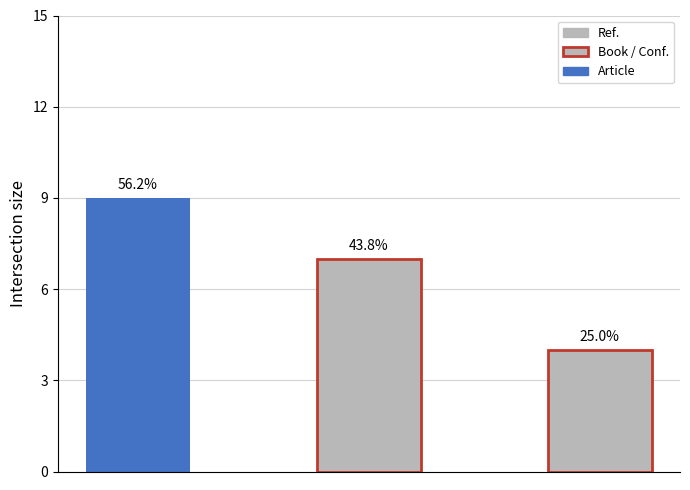

How many values are between 4 and 9?

3